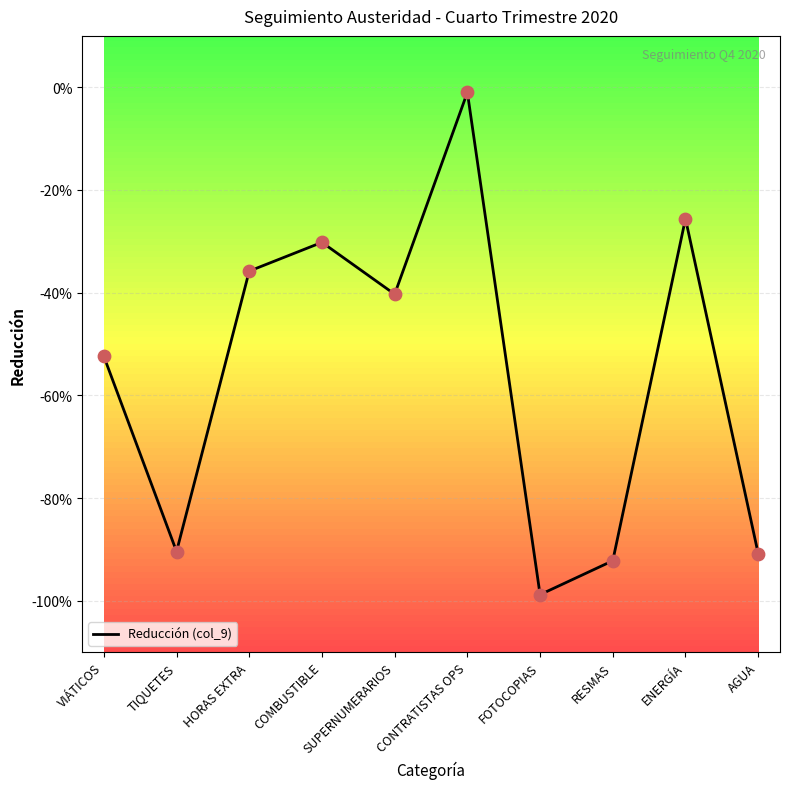

Between HORAS EXTRA and TIQUETES, which is larger?

HORAS EXTRA